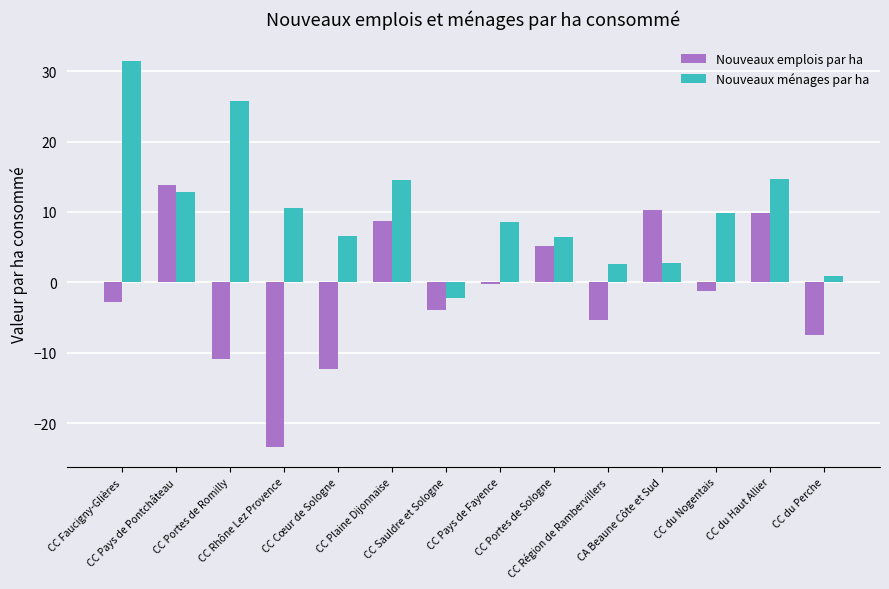

What is the difference between the maximum and second lowest values in the Nouveaux ménages par ha series?

30.6